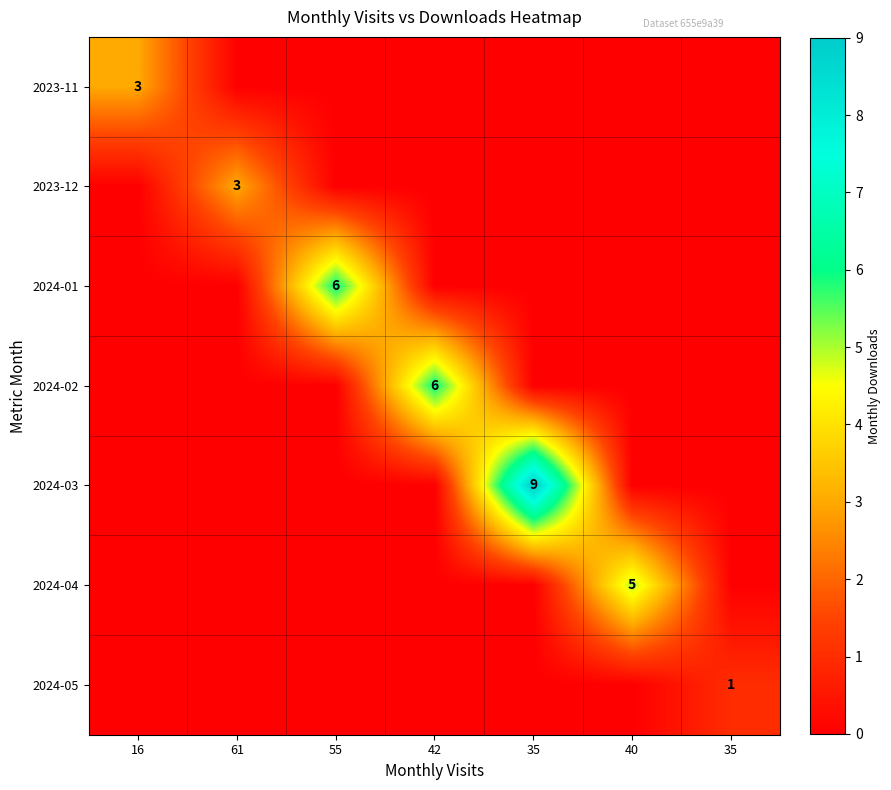

What is the average value of the 2024-04 series?

1